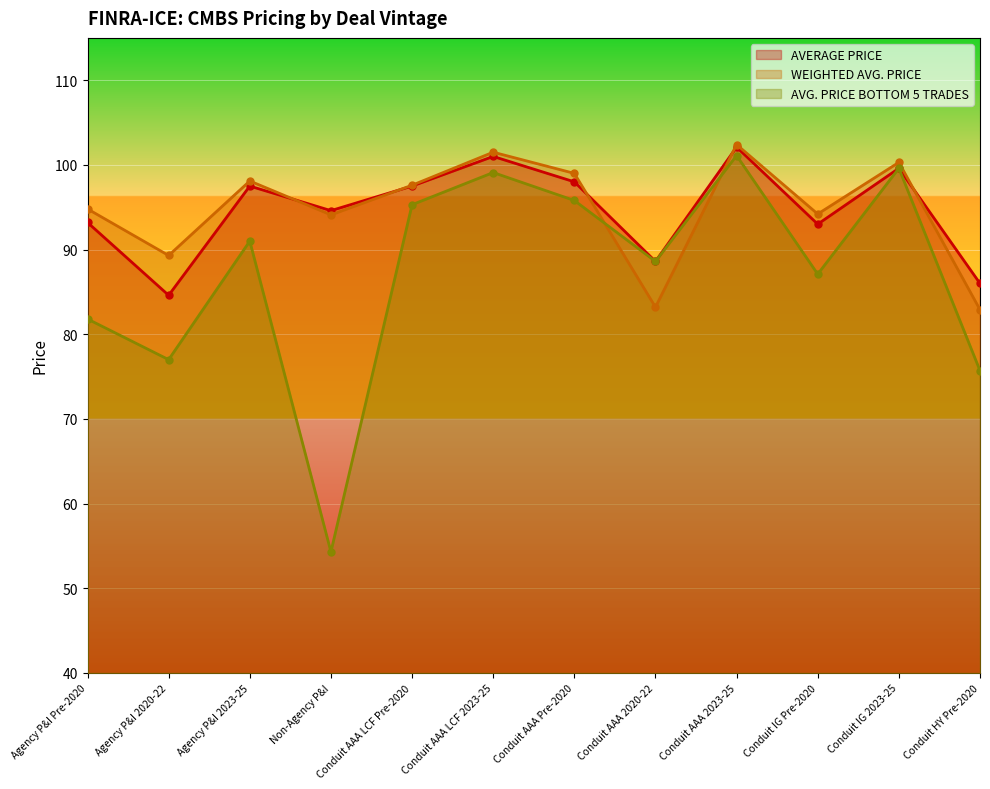

What is the label of the 12th point from the left?

Conduit HY Pre-2020